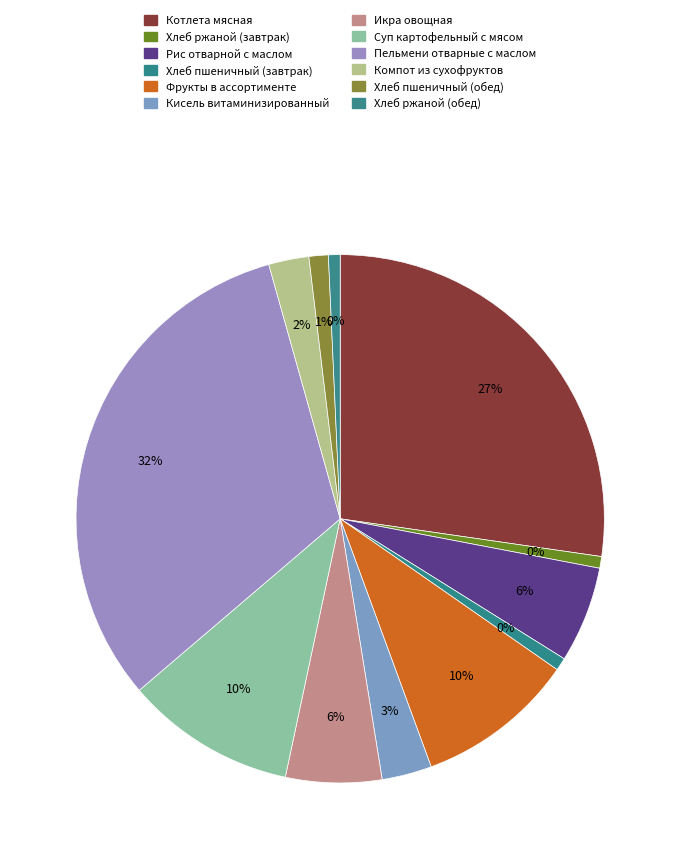

To the nearest percent, what is the average slice percentage?

8%